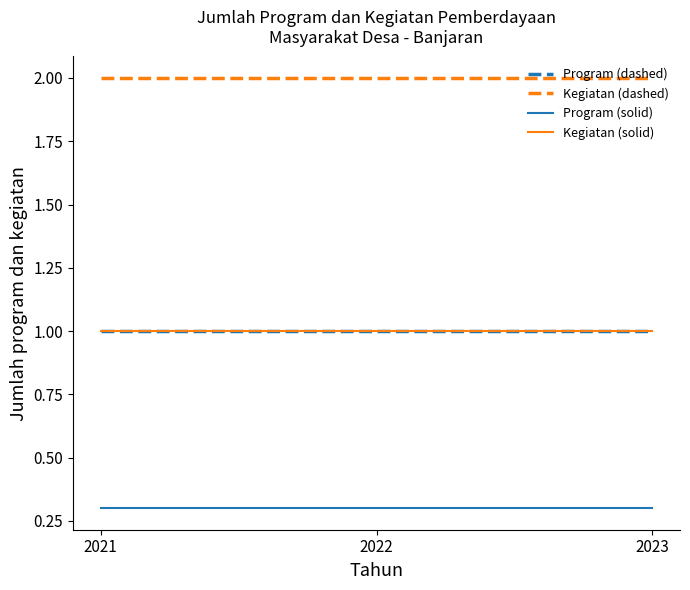

Is this an area chart (filled region under the line)?

No